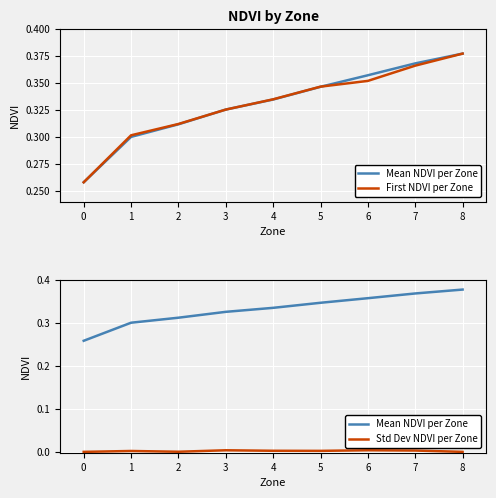

What are all the series names shown in the legend?

Mean NDVI per Zone, First NDVI per Zone, Std Dev NDVI per Zone